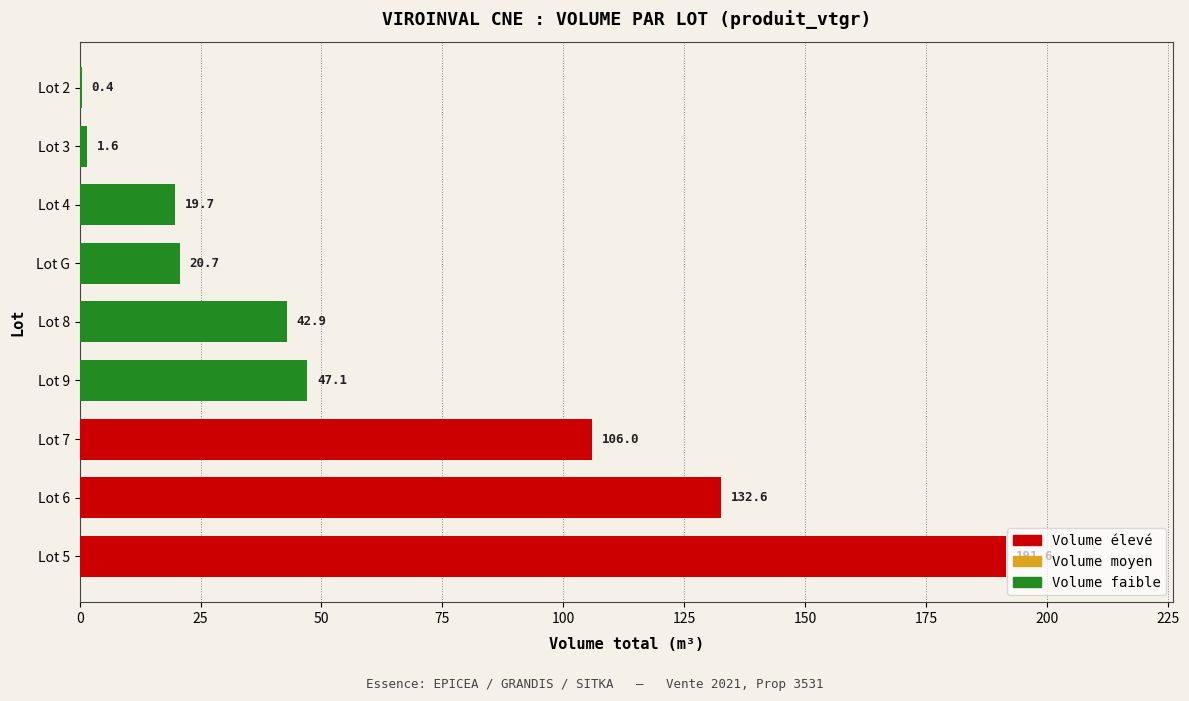

True or false: the data shows 57.7 at Lot 6.

False